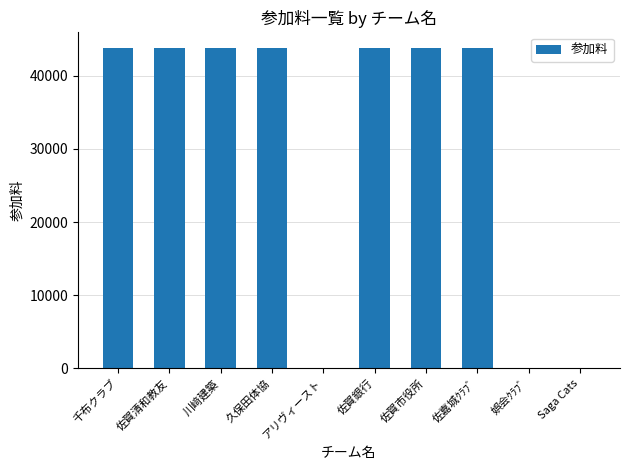

Are the bars horizontal?

No